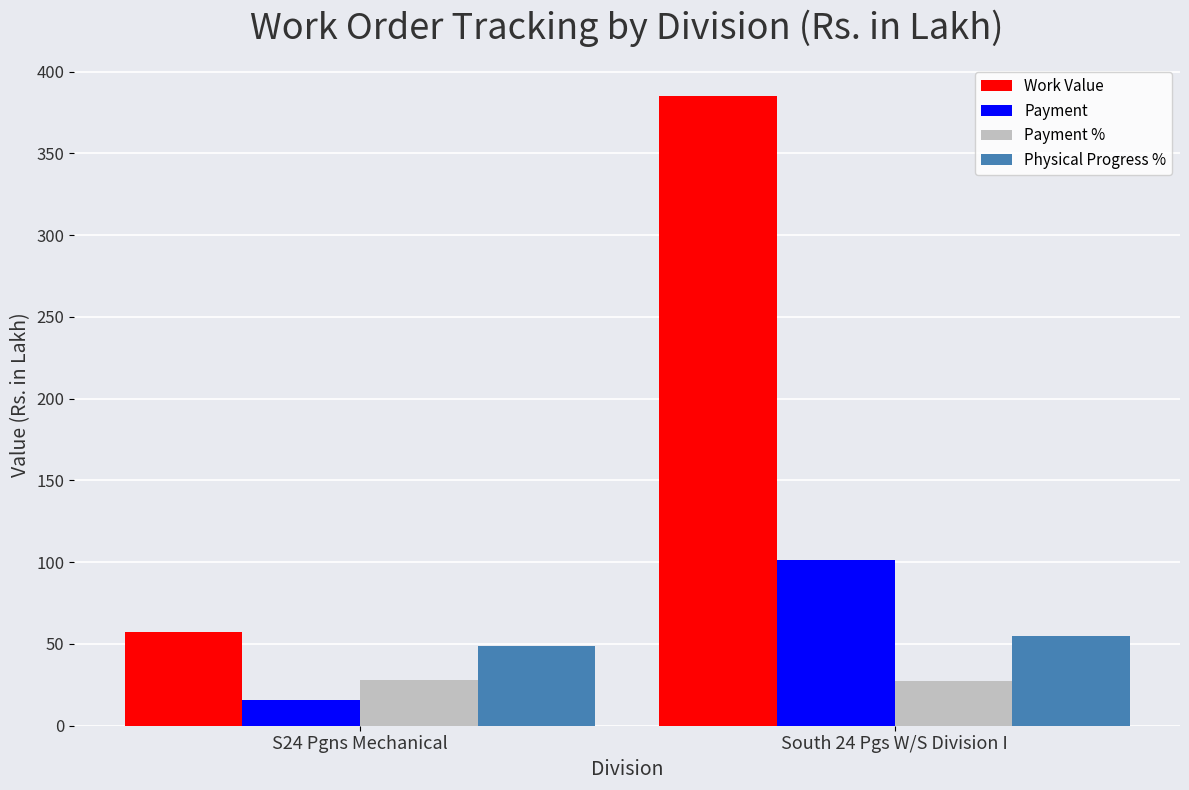

What is the difference between the maximum and minimum values in the Payment series?

85.7